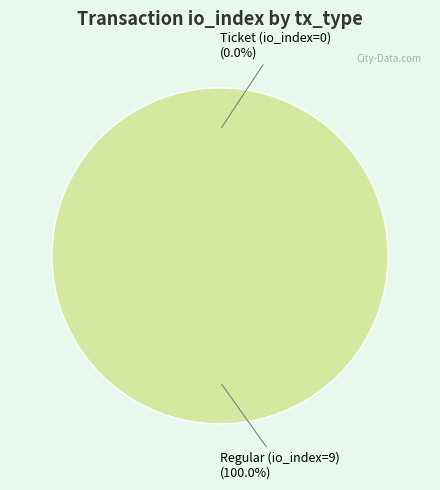

To the nearest percent, what is the combined percentage of Ticket (io_index=0) and Regular (io_index=9)?

100%